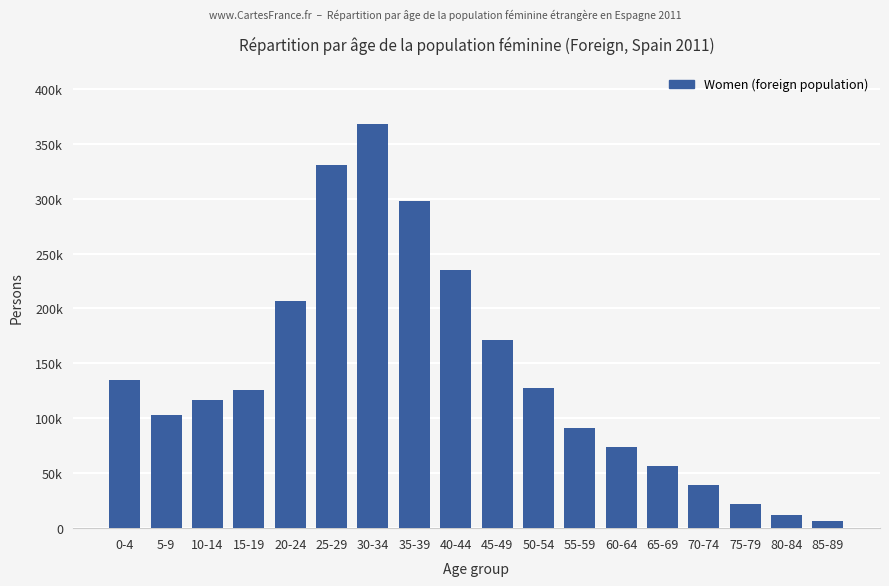

Does the chart contain any negative values?

No